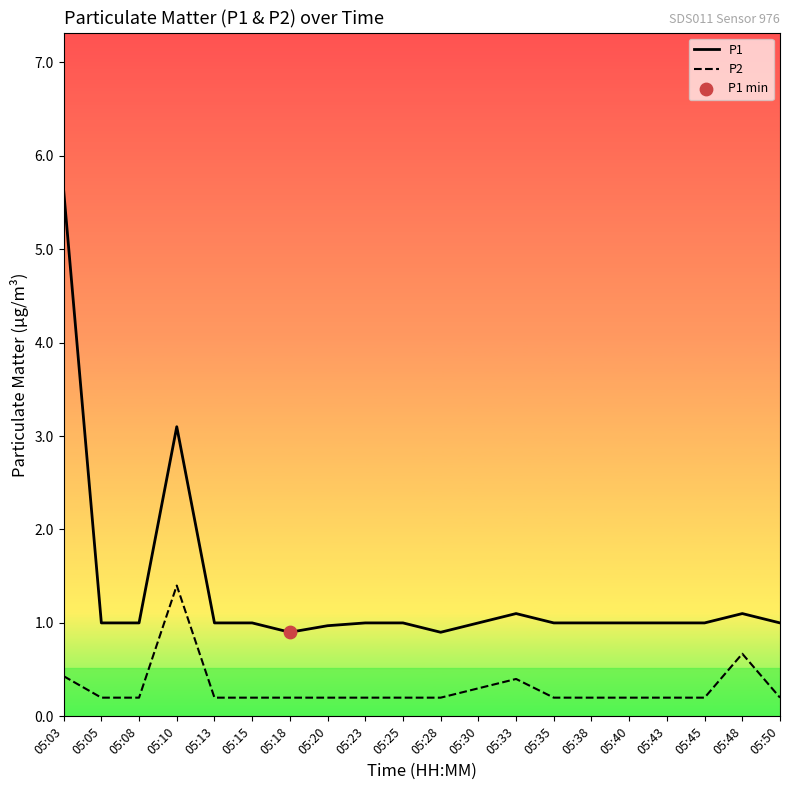

Which series has the largest total across all categories?

P1